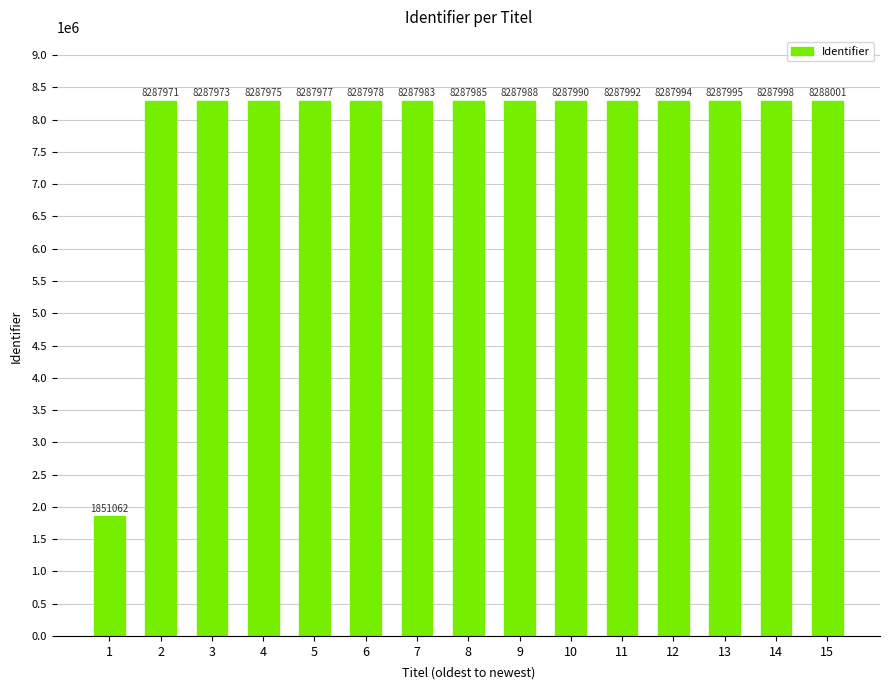

What is the average value?

7858857